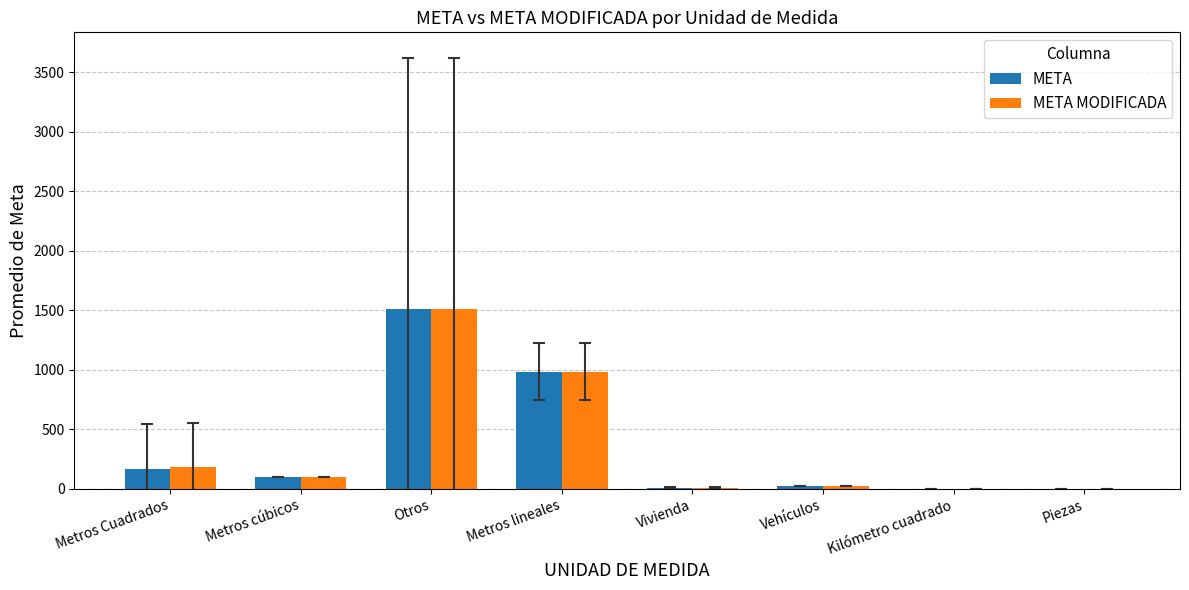

What is the sum of all META values?

2801.4